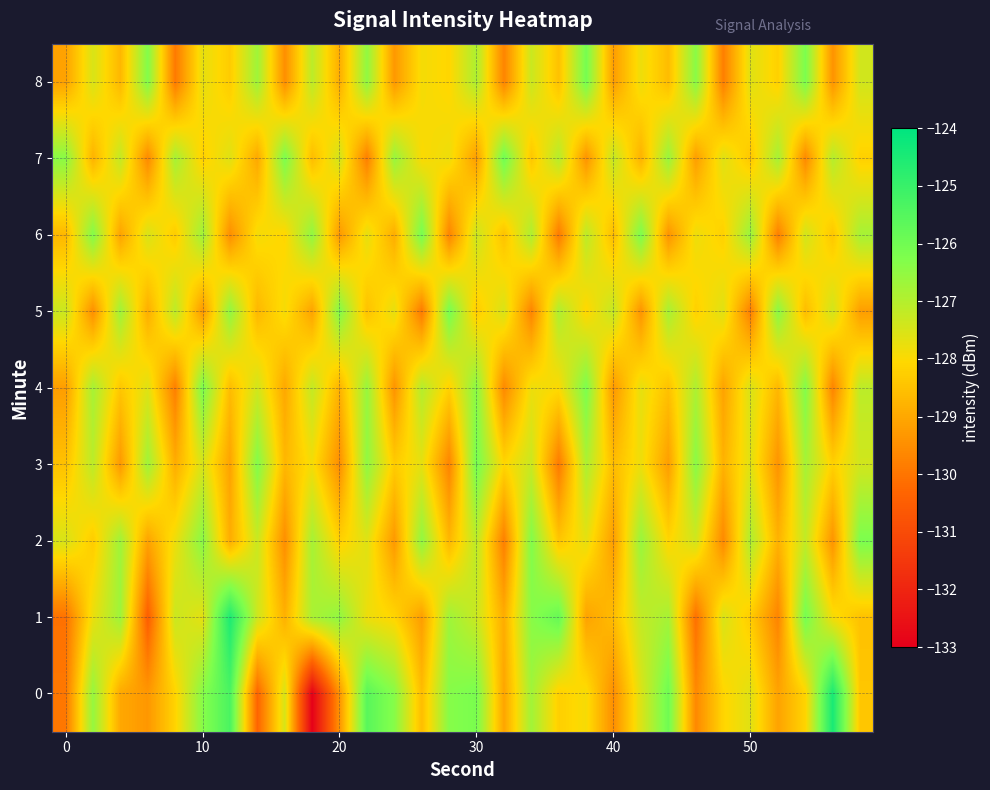

Rank the series by their maximum value, from highest to lowest.

0, 1, 7, 3, 5, 6, 8, 2, 4